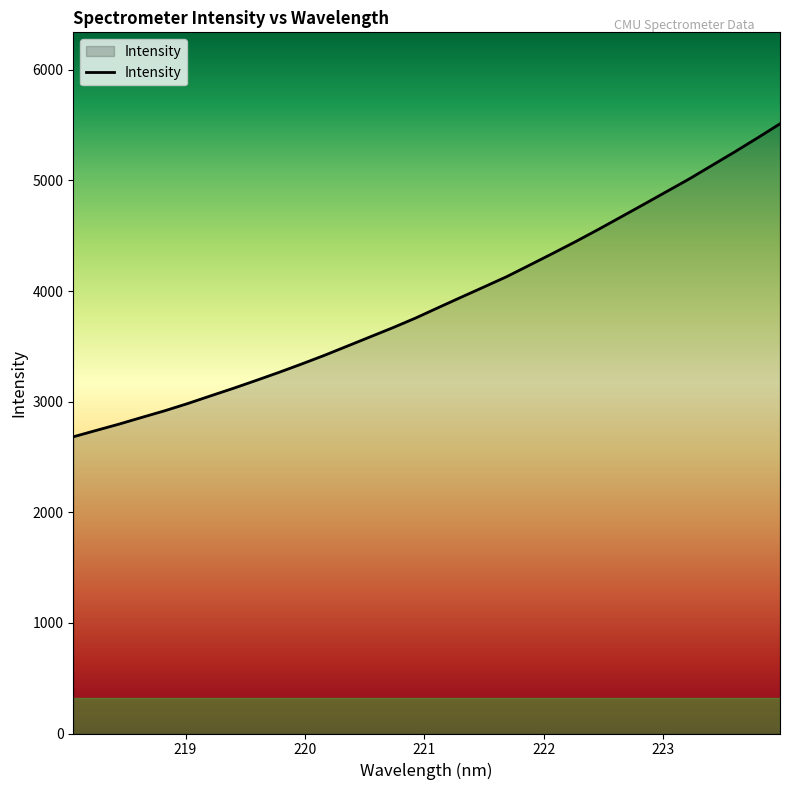

What is the difference between the maximum and minimum values?

2829.6